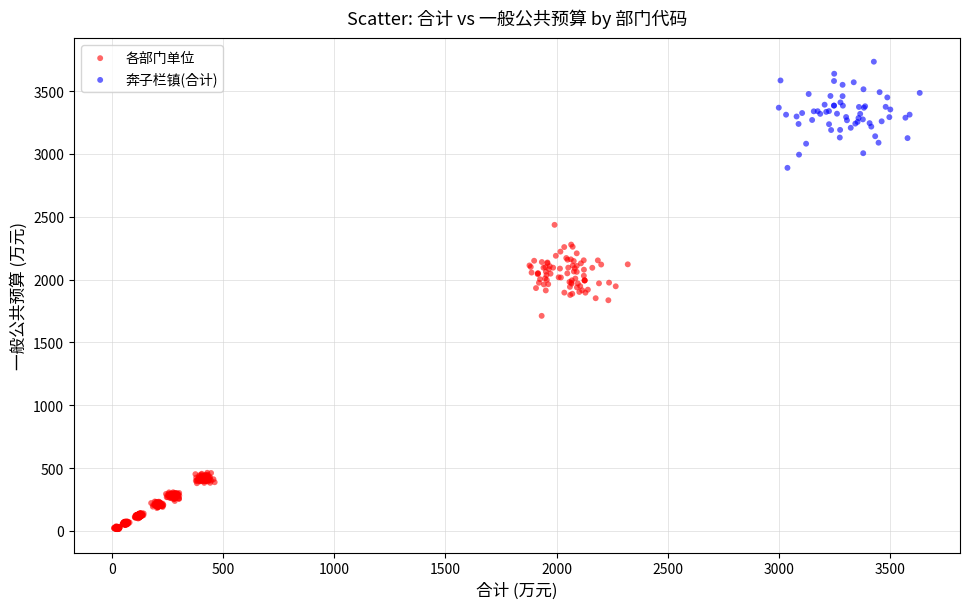

Which series reaches the maximum Y coordinate?

奔子栏镇(合计)